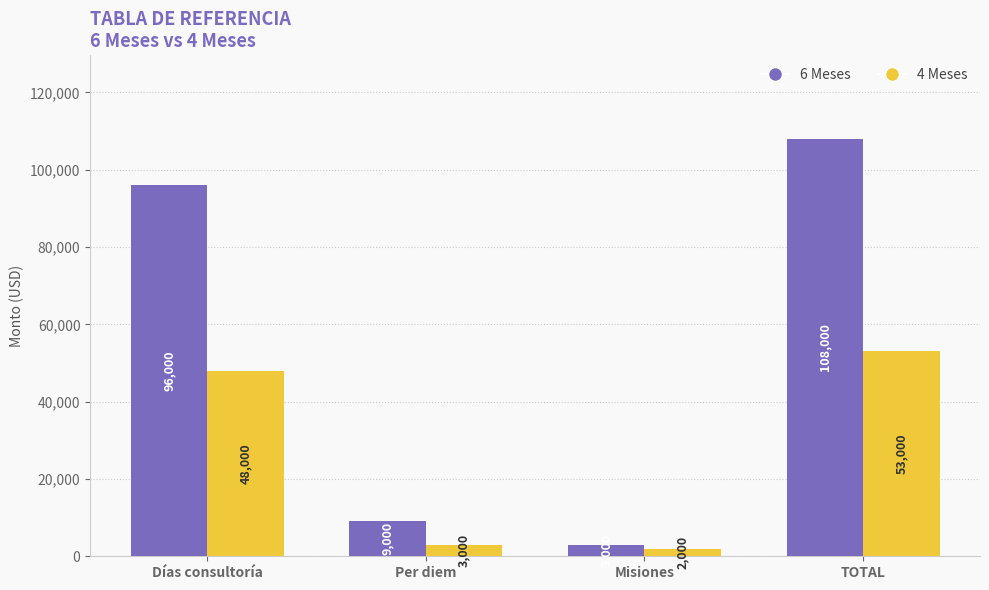

How many distinct data groups are displayed?

2